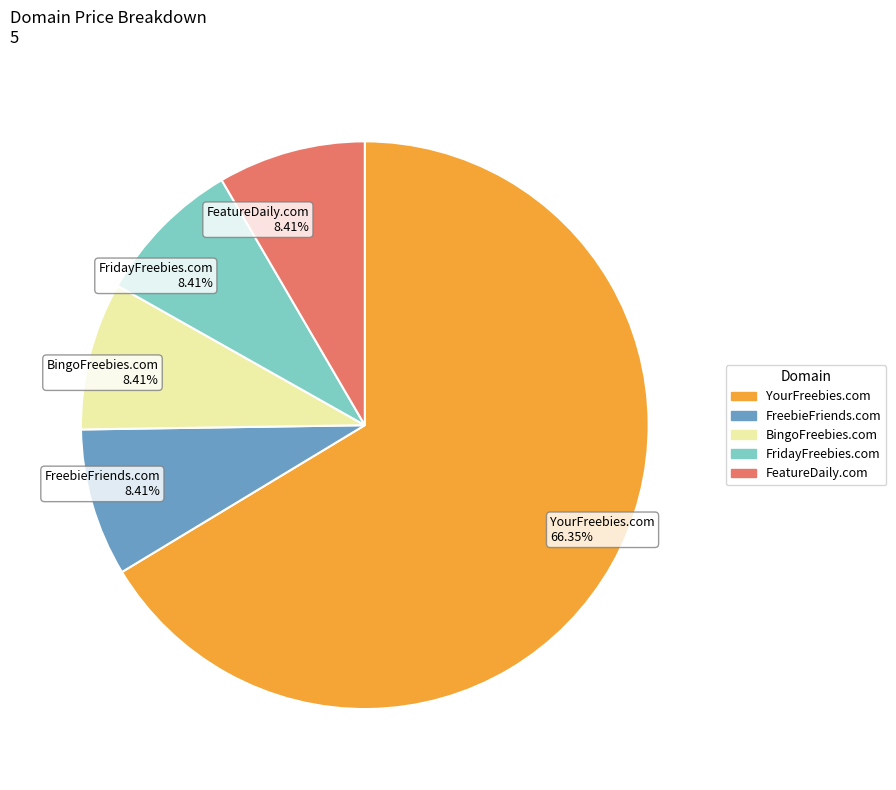

Is there a majority slice in this chart?

Yes